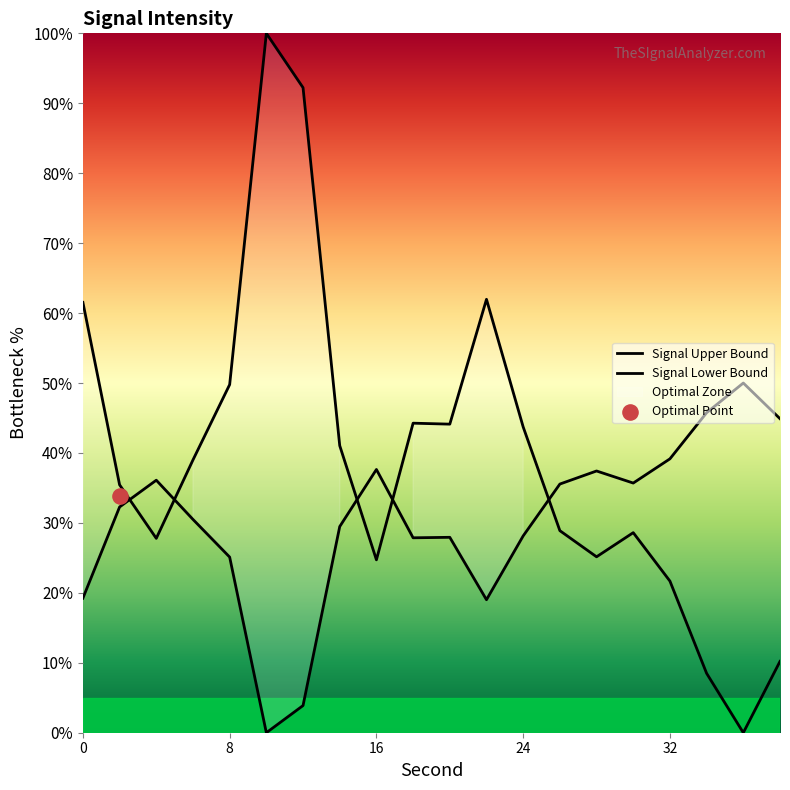

What is the change in value from 10 to 36?

-100.0